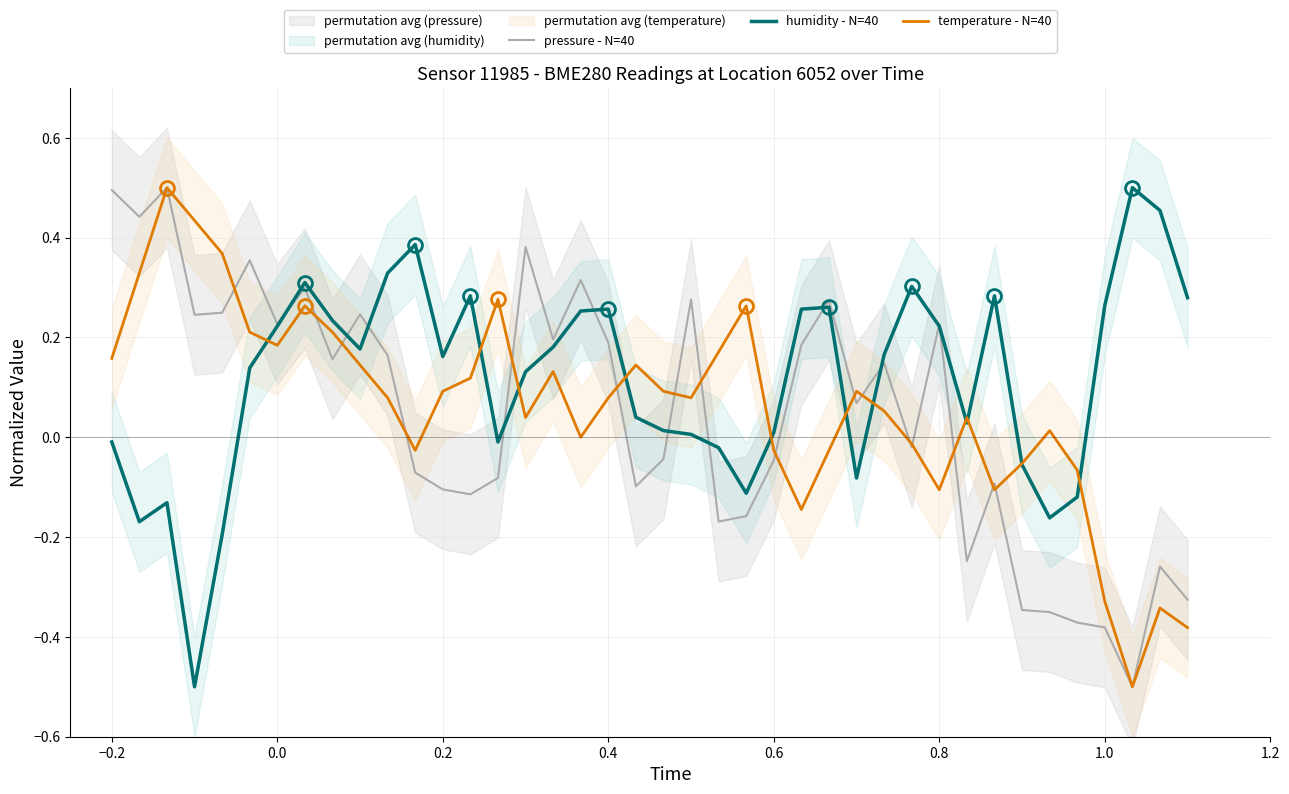

True or false: temperature - N=40 has a value of 0.2 at −0.2.

False